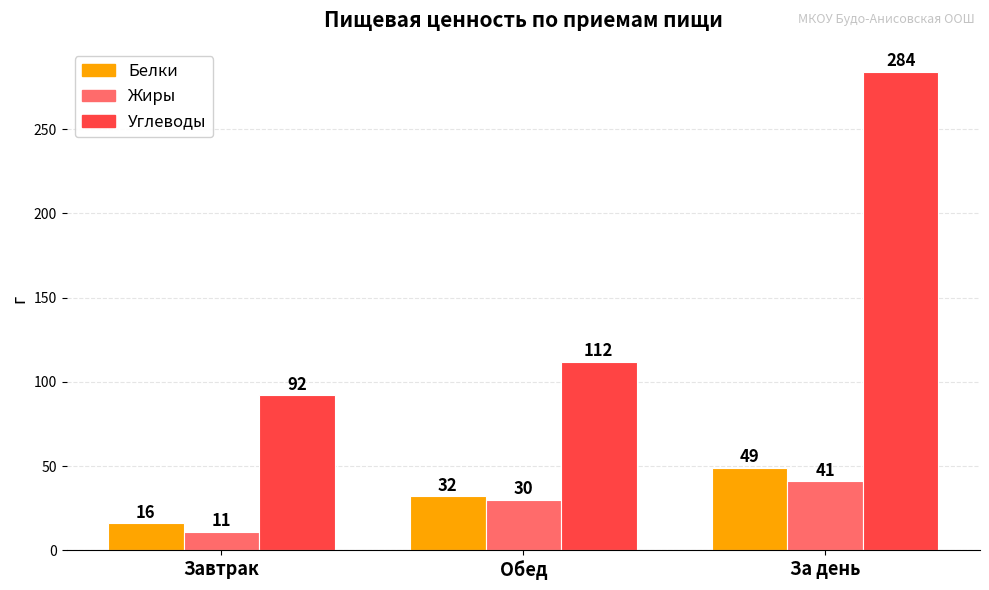

Count the number of data series in this chart.

3